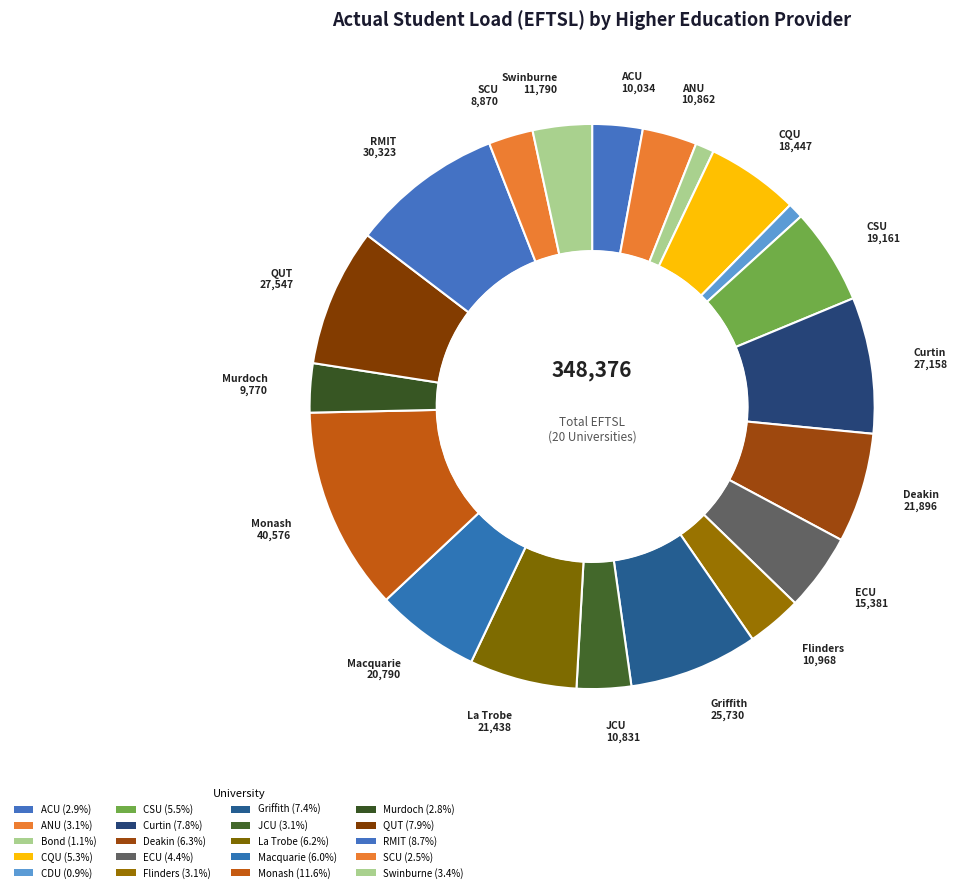

What is the smallest slice in the pie chart?

Charles Darwin University